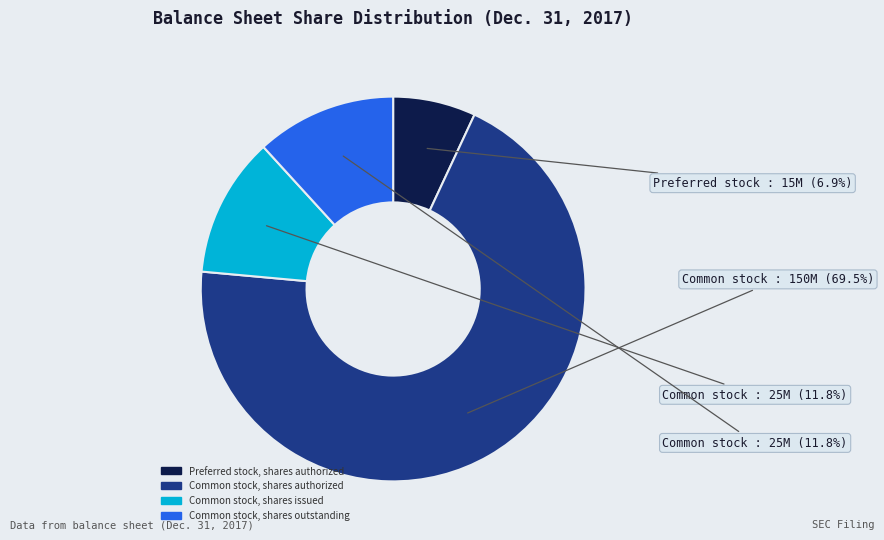

Does any single category account for the majority?

Yes